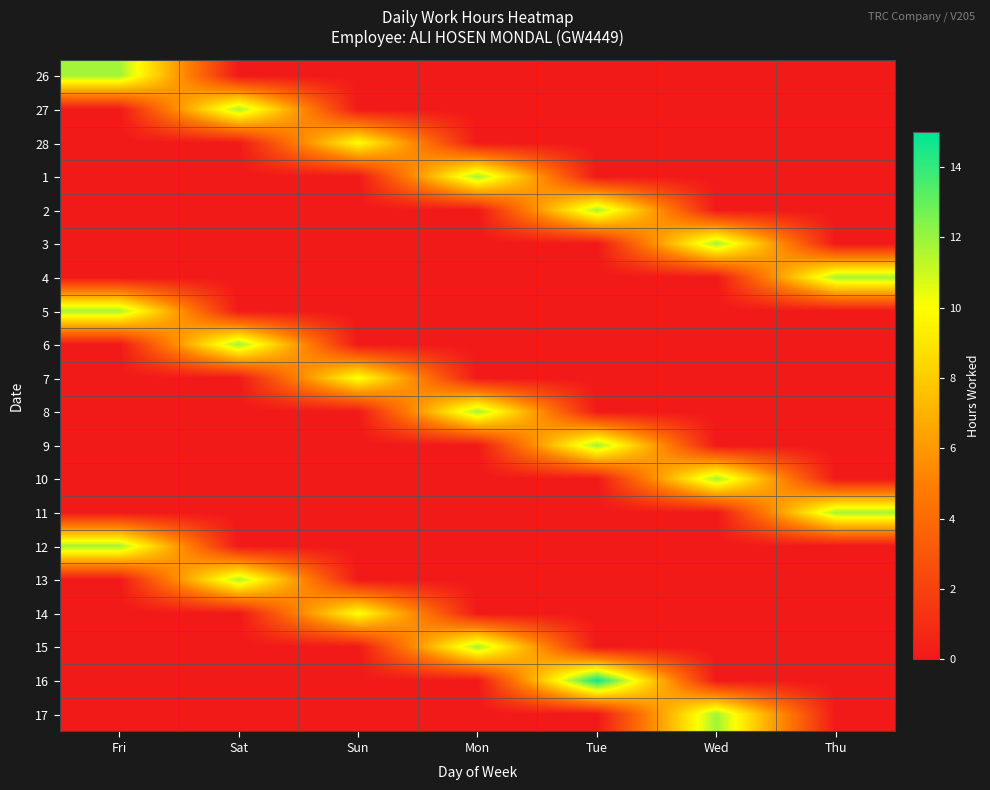

Count the number of categories in the chart.

7